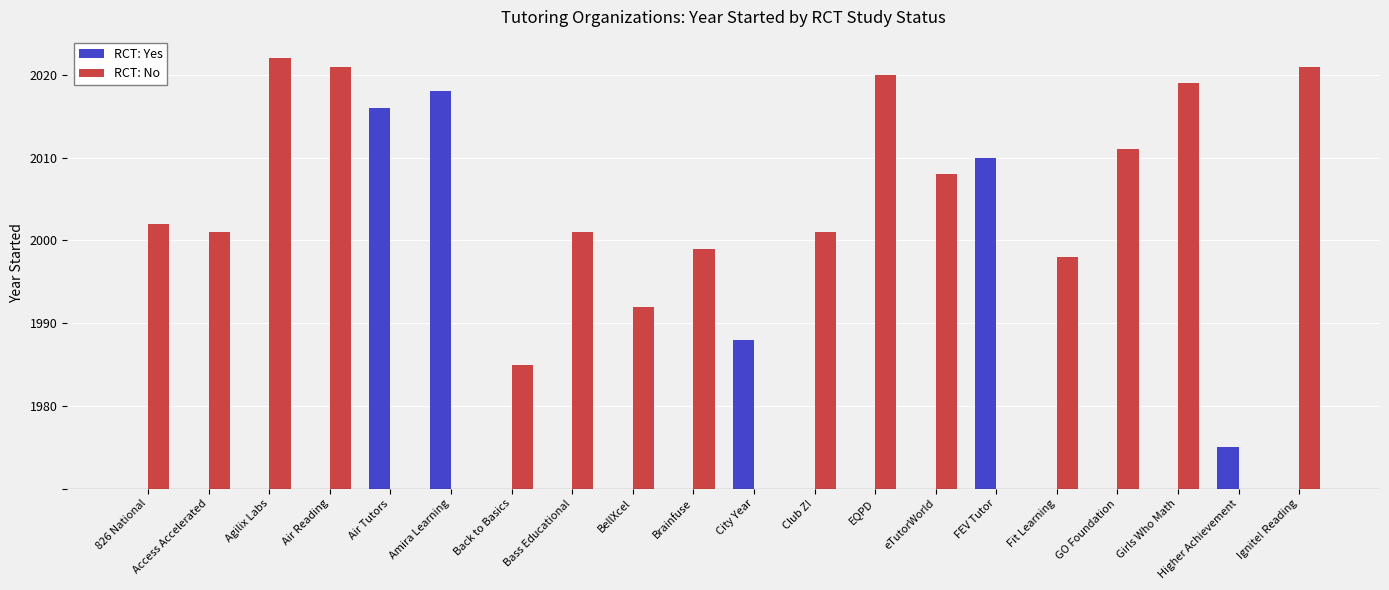

What is the total value across all series at Amira Learning?

48